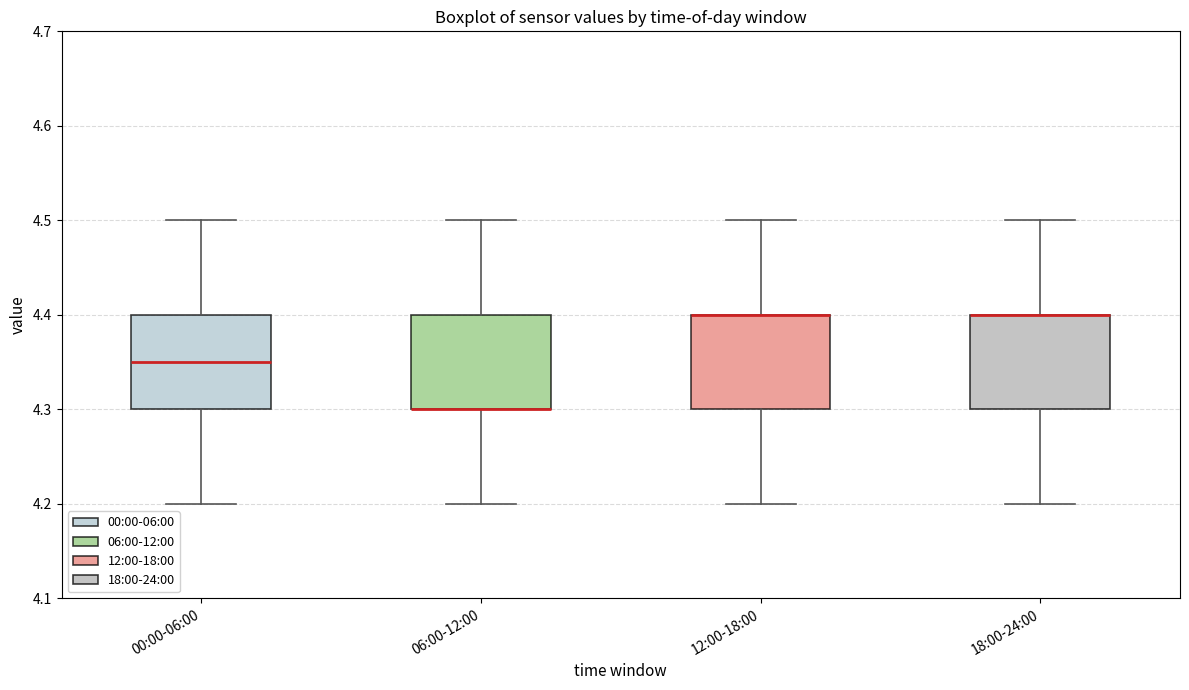

Reading left to right, transcribe this box plot: for each box, give where its median line is, the range the box spans, and where its two whiskers end, as read against the y-axis. The values are not printed on the chart, so give them approximately, as read against the axis.

00:00-06:00: median 4.35, box 4.30 to 4.40, whiskers 4.20 to 4.50
06:00-12:00: median 4.30 (drawn on the box's lower edge), box 4.30 to 4.40, whiskers 4.20 to 4.50
12:00-18:00: median 4.40 (drawn on the box's upper edge), box 4.30 to 4.40, whiskers 4.20 to 4.50
18:00-24:00: median 4.40 (drawn on the box's upper edge), box 4.30 to 4.40, whiskers 4.20 to 4.50